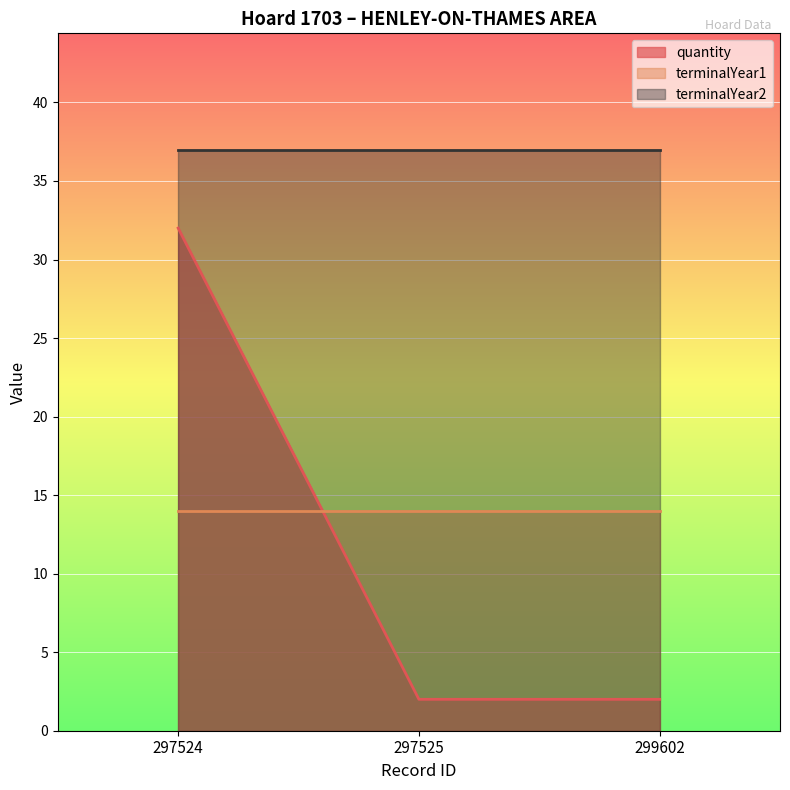

True or false: terminalYear2 has a value of 37 at 299602.

True